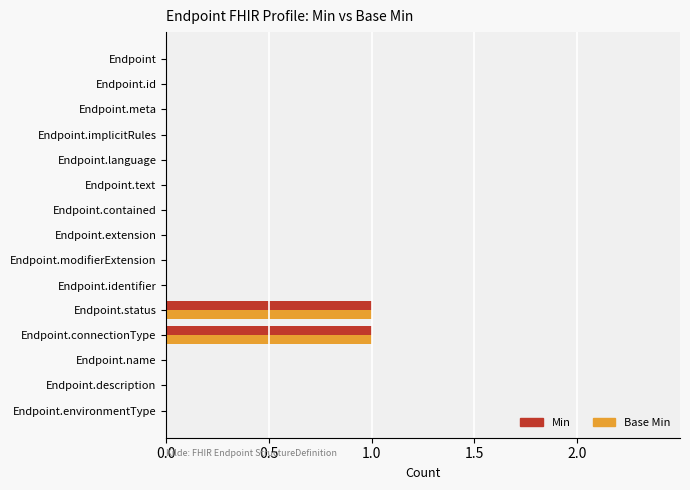

Is the value of Base Min at Endpoint.environmentType greater than the value of Min at Endpoint.status?

No